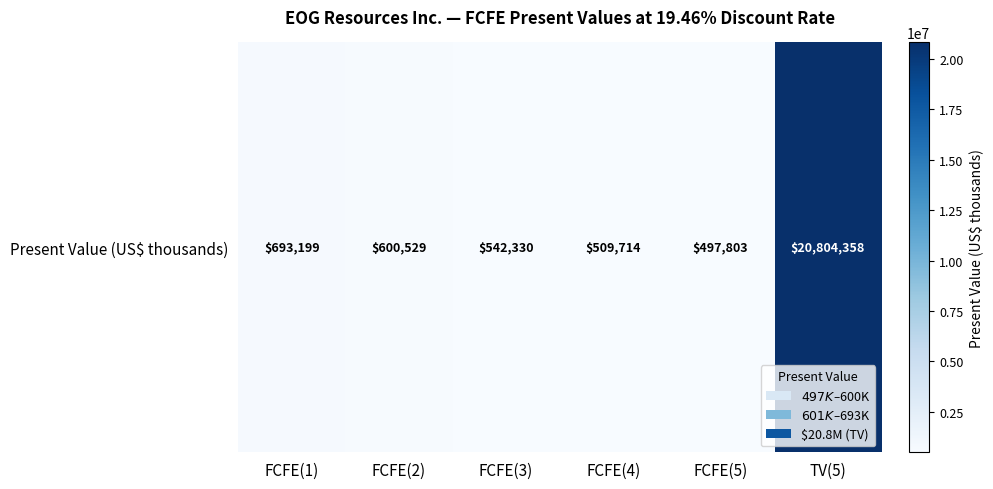

List the labels in order of value, largest first.

TV(5), FCFE(1), FCFE(2), FCFE(3), FCFE(4), FCFE(5)